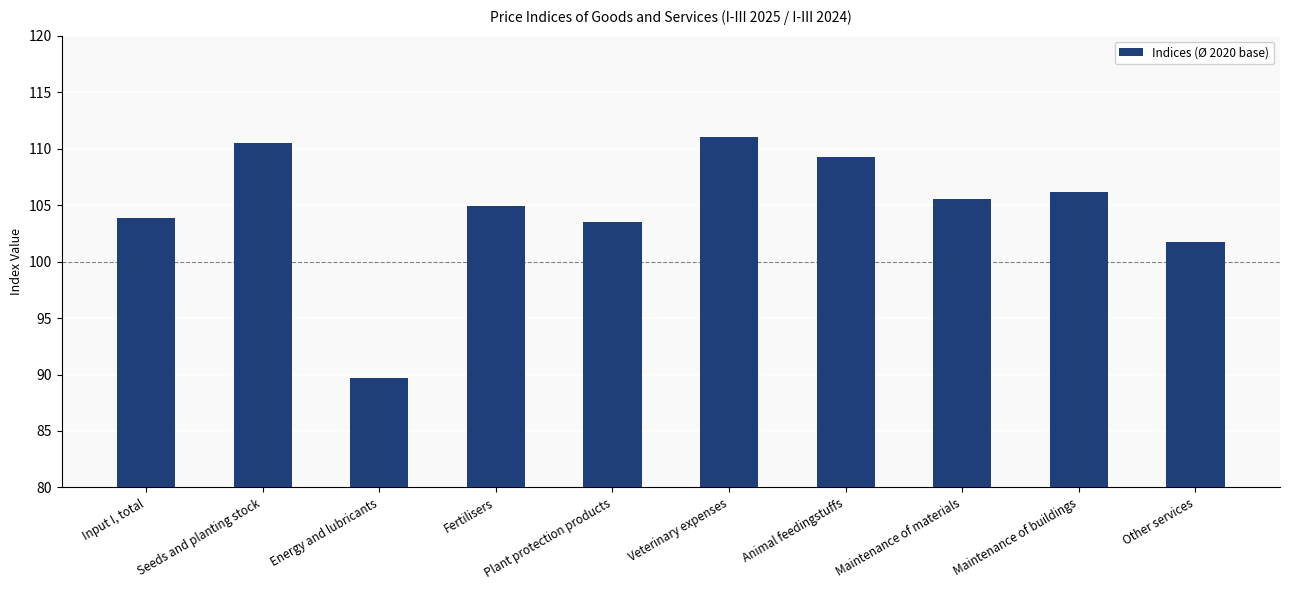

The chart shows a value of 109.3 at Animal feedingstuffs. True or false?

True